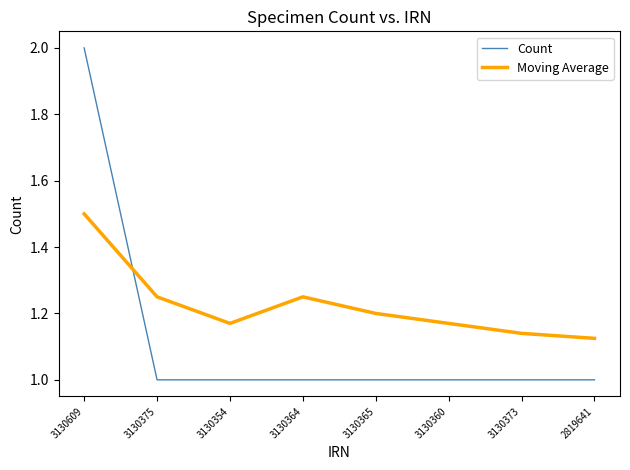

What are all the series names shown in the legend?

Count, Moving Average